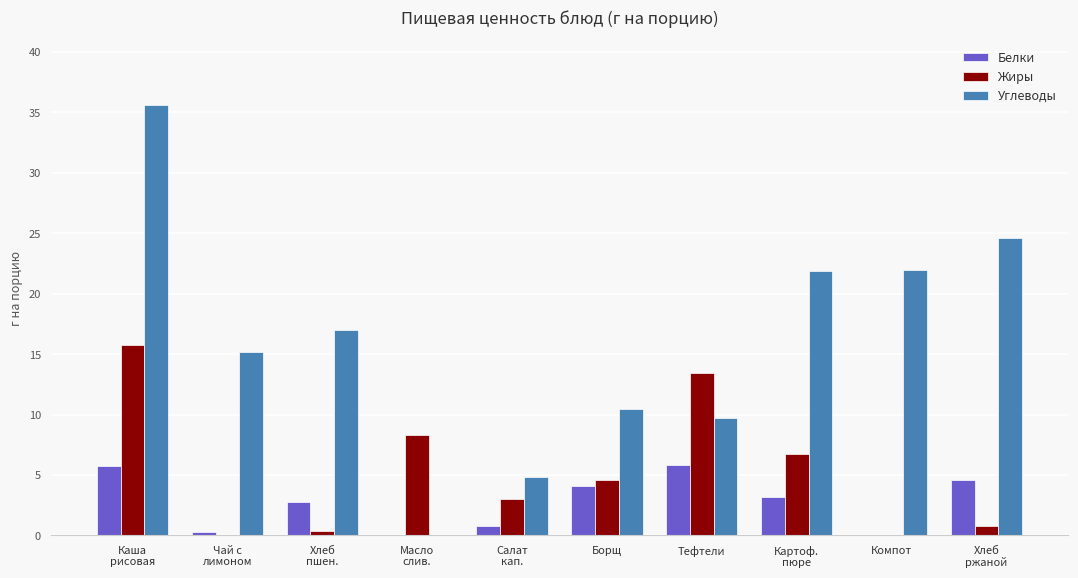

True or false: Углеводы has a value of 22.0 at Компот.

True